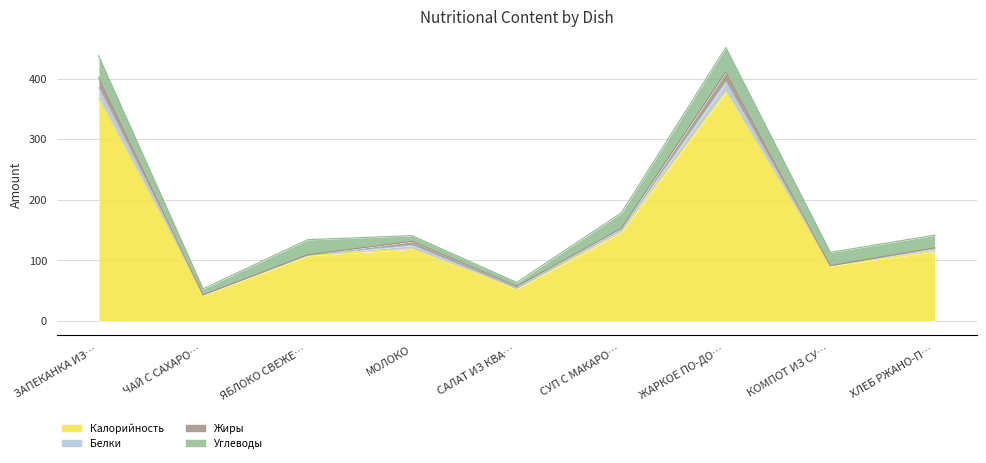

Between ХЛЕБ РЖАНО-ПШЕНИЧНЫЙ and ЖАРКОЕ ПО-ДОМАШНЕМУ, which is larger?

ЖАРКОЕ ПО-ДОМАШНЕМУ